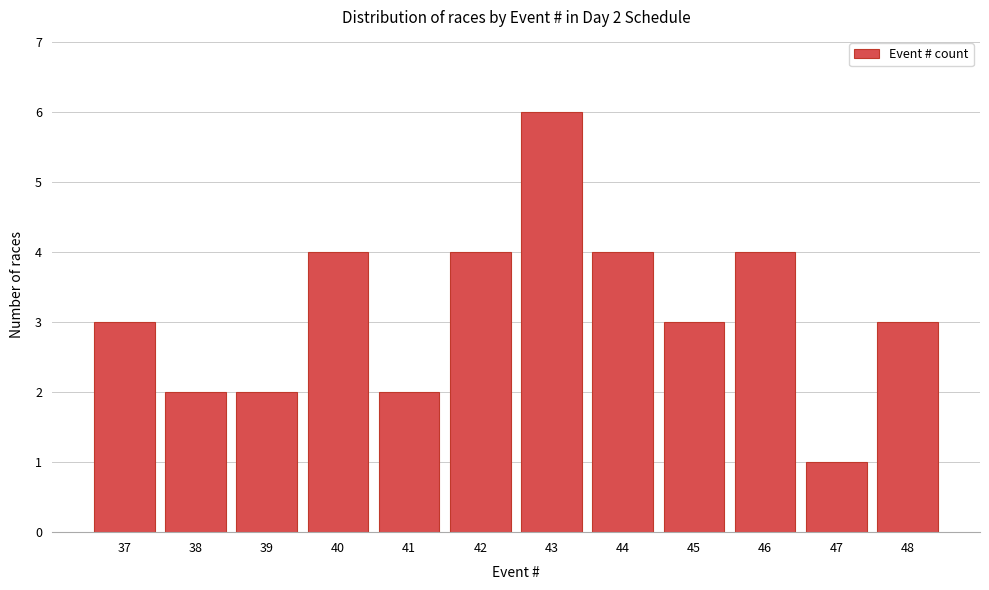

Reading left to right, list all the values displayed in this chart.

37=3	38=2	39=2	40=4	41=2	42=4	43=6	44=4	45=3	46=4	47=1	48=3